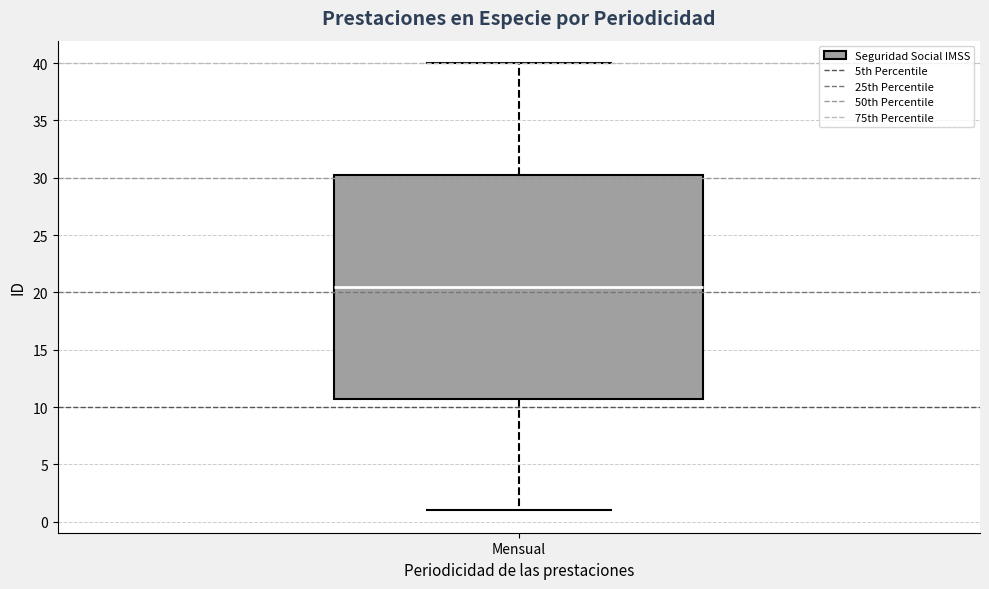

Read this box plot against the y-axis: the position of the median line, the range covered by the box, and the ends of both whiskers. The values are not printed on the chart, so give them approximately, as read against the axis.

median 20.5, box 11.0 to 30.5, whiskers 1.0 to 40.0